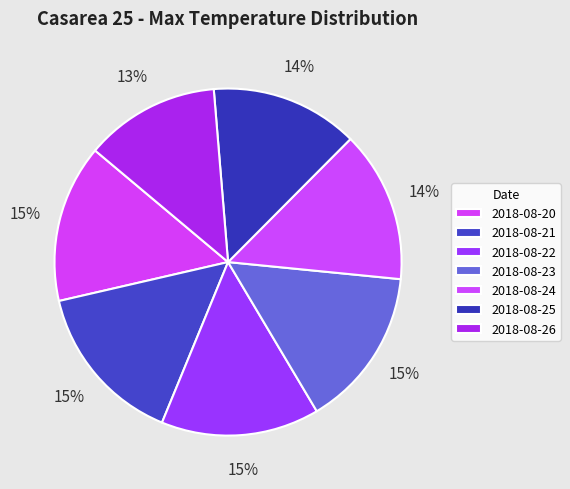

To the nearest percent, what portion does 2018-08-23 represent?

15%